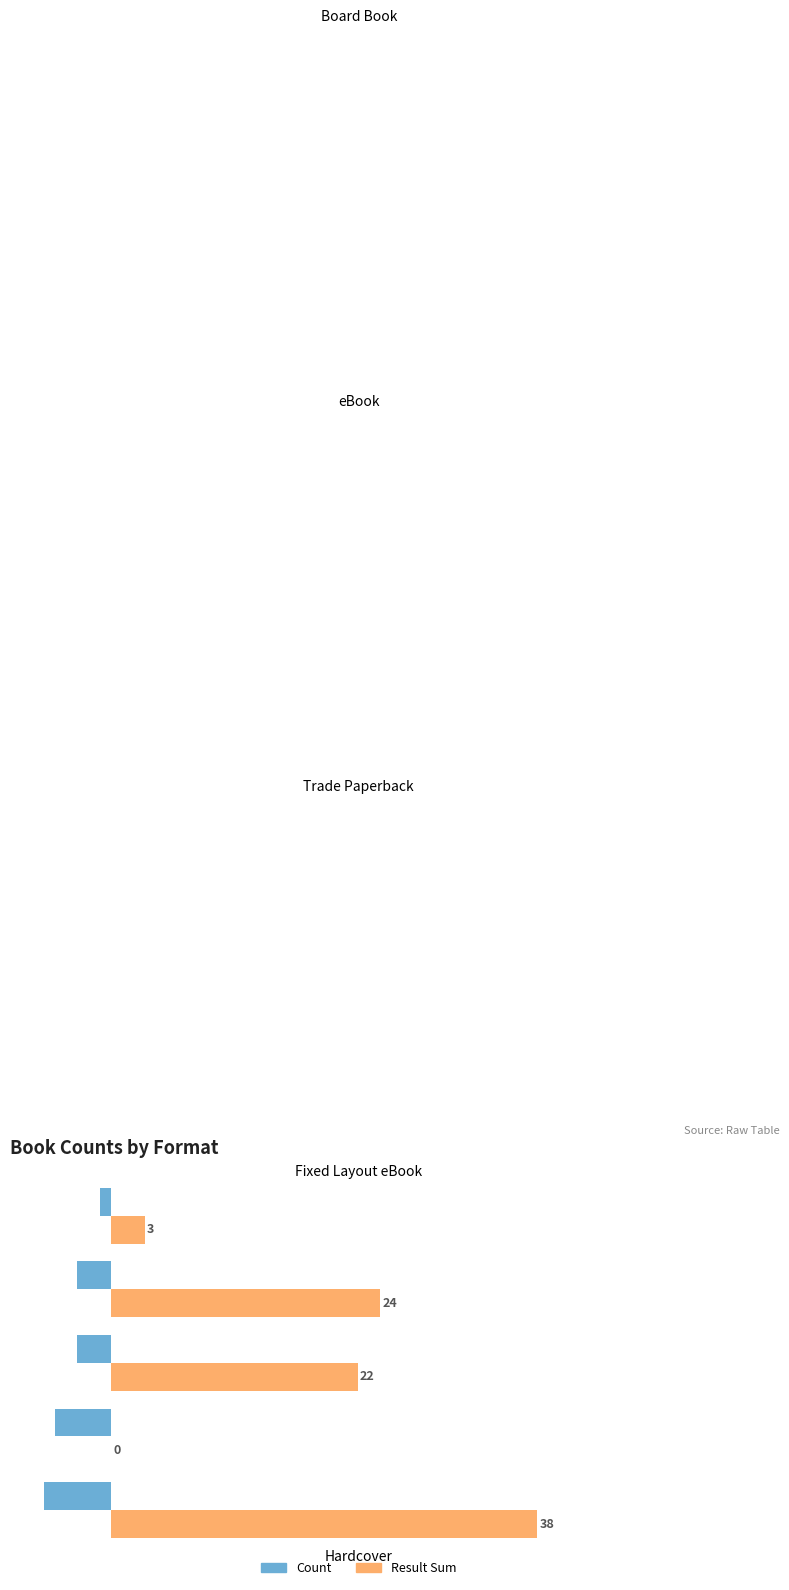

How many data points in Count are above -3?

1